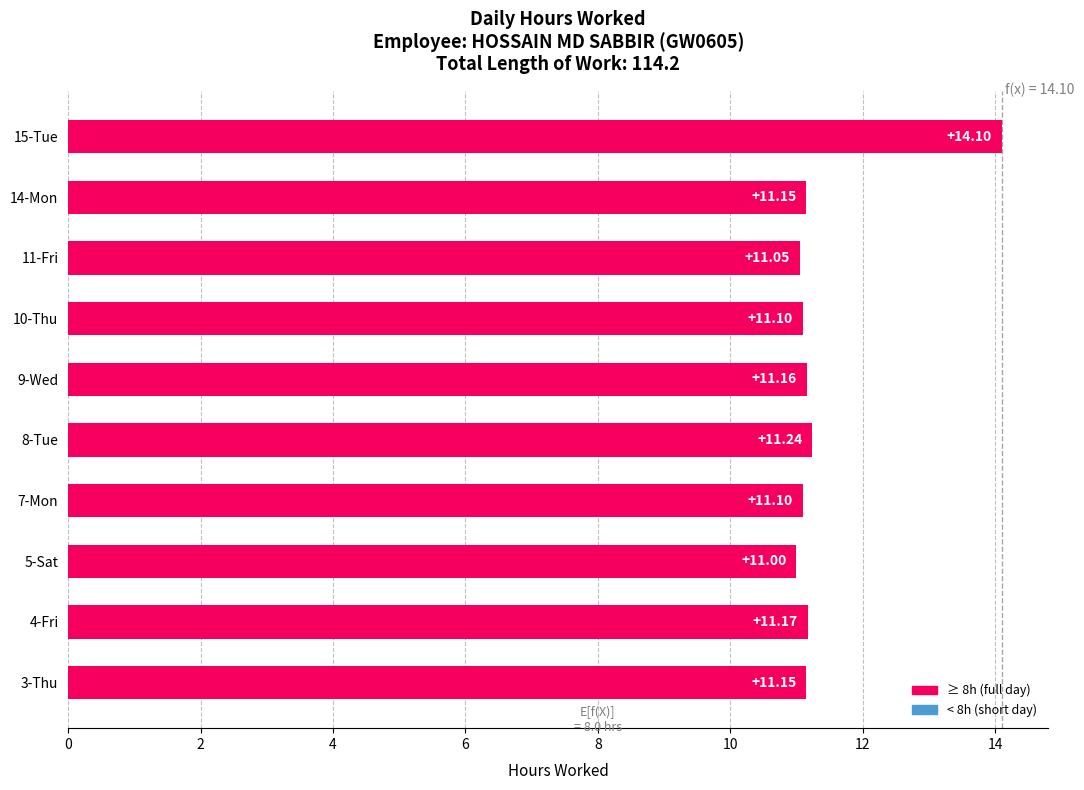

What is the sum of all values?

114.2